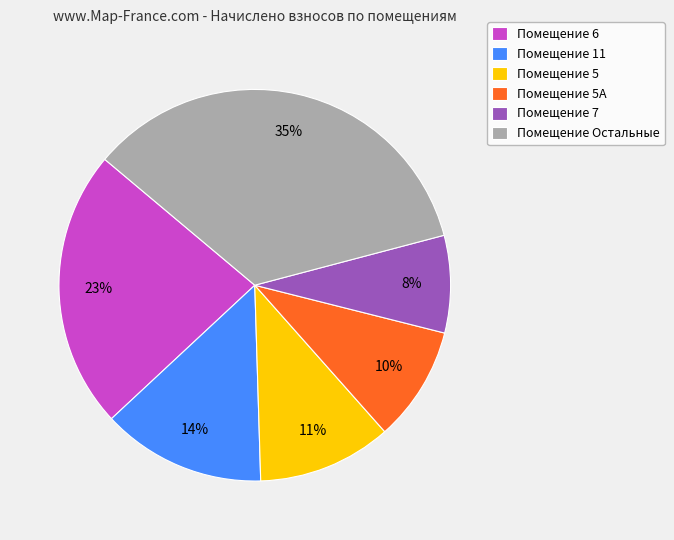

To the nearest percent, what is the difference between the largest and smallest slice percentages?

27%